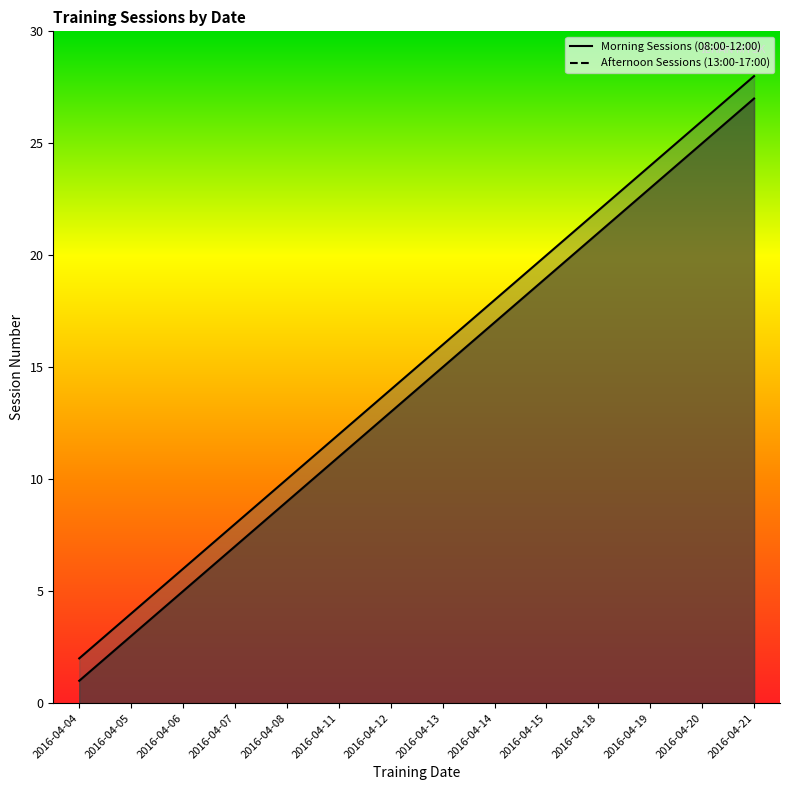

How many values in the Morning Sessions (08:00-12:00) series exceed 15?

6